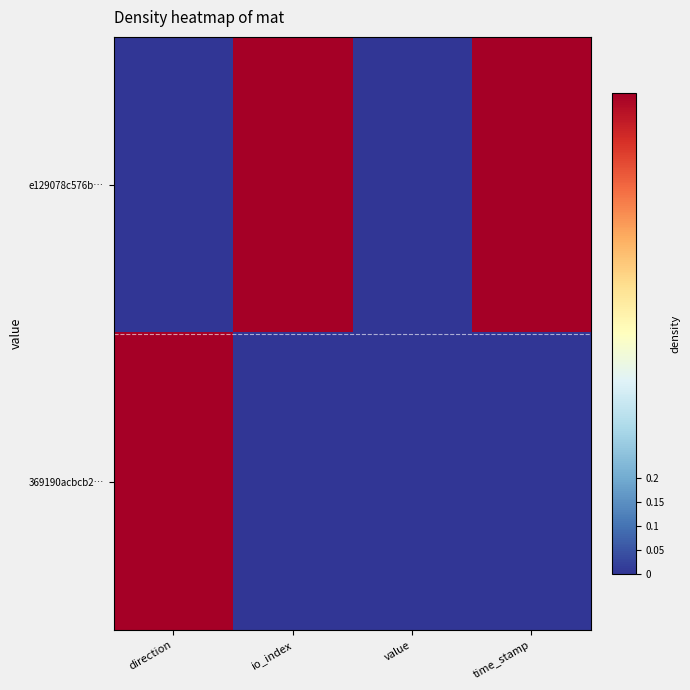

Reading left to right, list all the values displayed in this chart.

e129078c576b…: direction=0	io_index=1	value=0	time_stamp=1
369190acbcb2…: direction=1	io_index=0	value=0	time_stamp=0